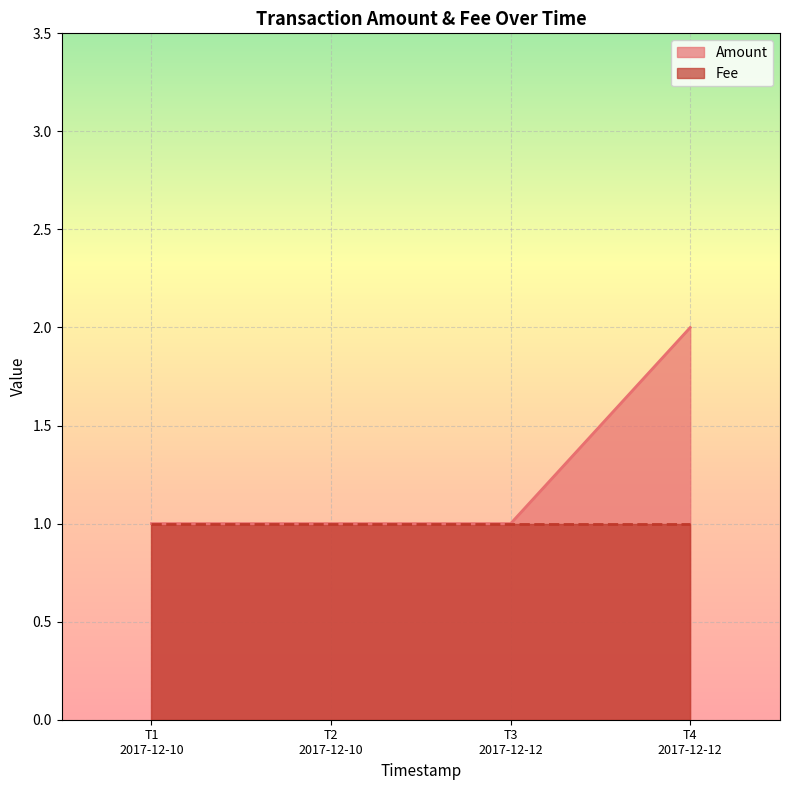

Rank the series by their maximum value, from highest to lowest.

Amount, Fee